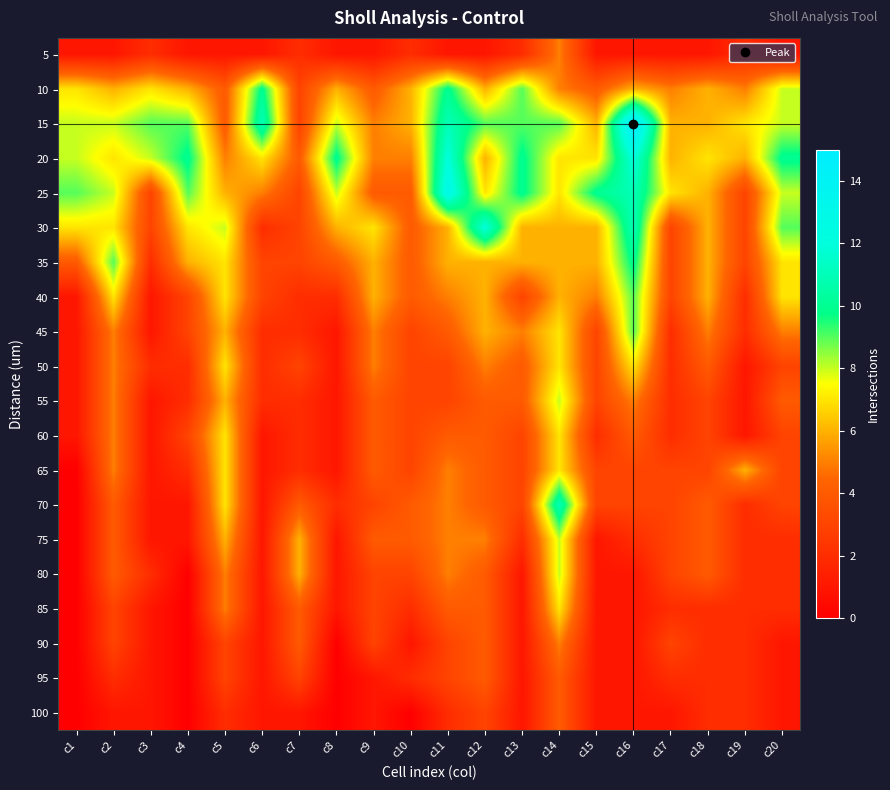

Reading left to right, what are all the values shown in this chart?

5: c1=1	c2=1	c3=2	c4=1	c5=1	c6=1	c7=2	c8=1	c9=1	c10=2	c11=1	c12=1	c13=2	c14=5	c15=1	c16=1	c17=1	c18=1	c19=2	c20=1
10: c1=7	c2=6	c3=7	c4=6	c5=4	c6=10	c7=3	c8=6	c9=4	c10=6	c11=10	c12=6	c13=9	c14=5	c15=4	c16=6	c17=5	c18=6	c19=5	c20=8
15: c1=8	c2=8	c3=9	c4=9	c5=4	c6=11	c7=3	c8=8	c9=5	c10=6	c11=11	c12=9	c13=9	c14=9	c15=6	c16=15	c17=6	c18=6	c19=7	c20=8
20: c1=8	c2=7	c3=8	c4=10	c5=5	c6=7	c7=4	c8=10	c9=5	c10=5	c11=12	c12=6	c13=10	c14=7	c15=7	c16=12	c17=6	c18=7	c19=6	c20=10
25: c1=9	c2=8	c3=3	c4=9	c5=6	c6=5	c7=3	c8=8	c9=4	c10=4	c11=13	c12=7	c13=10	c14=7	c15=10	c16=11	c17=7	c18=6	c19=3	c20=8
30: c1=7	c2=7	c3=3	c4=7	c5=8	c6=2	c7=3	c8=6	c9=7	c10=4	c11=6	c12=12	c13=6	c14=6	c15=6	c16=11	c17=3	c18=6	c19=3	c20=9
35: c1=4	c2=9	c3=2	c4=6	c5=7	c6=3	c7=3	c8=4	c9=6	c10=4	c11=6	c12=6	c13=6	c14=6	c15=6	c16=10	c17=3	c18=6	c19=3	c20=7
40: c1=1	c2=7	c3=1	c4=3	c5=7	c6=3	c7=2	c8=2	c9=6	c10=4	c11=5	c12=6	c13=3	c14=6	c15=5	c16=9	c17=3	c18=6	c19=2	c20=7
45: c1=1	c2=5	c3=1	c4=3	c5=6	c6=2	c7=2	c8=1	c9=5	c10=3	c11=4	c12=6	c13=5	c14=7	c15=3	c16=9	c17=2	c18=5	c19=2	c20=5
50: c1=1	c2=5	c3=2	c4=2	c5=7	c6=2	c7=3	c8=1	c9=5	c10=3	c11=3	c12=5	c13=4	c14=7	c15=3	c16=7	c17=2	c18=4	c19=1	c20=3
55: c1=1	c2=5	c3=1	c4=2	c5=6	c6=2	c7=2	c8=1	c9=4	c10=3	c11=3	c12=4	c13=4	c14=8	c15=3	c16=5	c17=2	c18=3	c19=1	c20=4
60: c1=1	c2=5	c3=1	c4=3	c5=7	c6=1	c7=2	c8=1	c9=4	c10=3	c11=4	c12=4	c13=3	c14=7	c15=2	c16=4	c17=2	c18=3	c19=1	c20=3
65: c1=0	c2=5	c3=1	c4=2	c5=7	c6=1	c7=2	c8=1	c9=4	c10=3	c11=5	c12=4	c13=3	c14=7	c15=3	c16=3	c17=3	c18=3	c19=6	c20=3
70: c1=0	c2=4	c3=1	c4=1	c5=7	c6=1	c7=4	c8=2	c9=3	c10=4	c11=5	c12=4	c13=3	c14=11	c15=3	c16=3	c17=3	c18=4	c19=2	c20=3
75: c1=0	c2=4	c3=1	c4=1	c5=6	c6=1	c7=6	c8=1	c9=4	c10=4	c11=5	c12=5	c13=2	c14=8	c15=1	c16=2	c17=3	c18=4	c19=2	c20=2
80: c1=0	c2=4	c3=2	c4=0	c5=5	c6=1	c7=6	c8=1	c9=3	c10=3	c11=5	c12=4	c13=1	c14=8	c15=1	c16=1	c17=3	c18=4	c19=2	c20=2
85: c1=0	c2=3	c3=1	c4=0	c5=5	c6=1	c7=4	c8=1	c9=3	c10=2	c11=4	c12=4	c13=1	c14=7	c15=1	c16=1	c17=2	c18=2	c19=2	c20=2
90: c1=0	c2=3	c3=1	c4=0	c5=3	c6=1	c7=4	c8=0	c9=3	c10=1	c11=3	c12=4	c13=1	c14=5	c15=1	c16=1	c17=3	c18=2	c19=2	c20=1
95: c1=0	c2=2	c3=1	c4=0	c5=3	c6=1	c7=3	c8=0	c9=1	c10=2	c11=3	c12=4	c13=1	c14=4	c15=1	c16=1	c17=2	c18=2	c19=2	c20=1
100: c1=0	c2=1	c3=1	c4=0	c5=2	c6=1	c7=1	c8=0	c9=1	c10=0	c11=2	c12=3	c13=1	c14=4	c15=1	c16=1	c17=1	c18=2	c19=2	c20=1